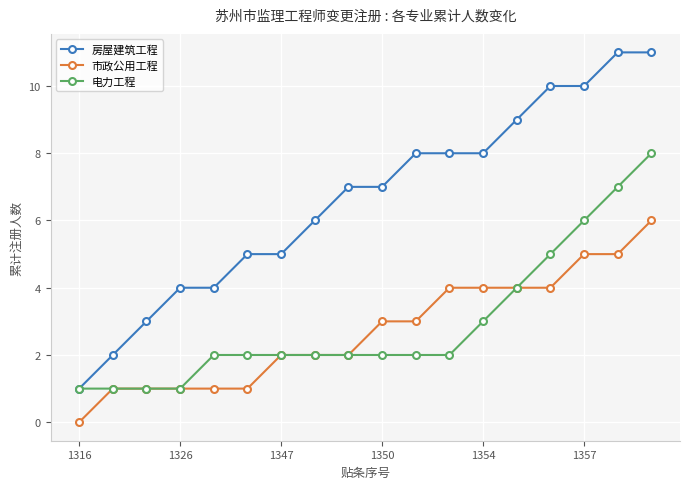

Count the 房屋建筑工程 values in the range 4 to 9.

11